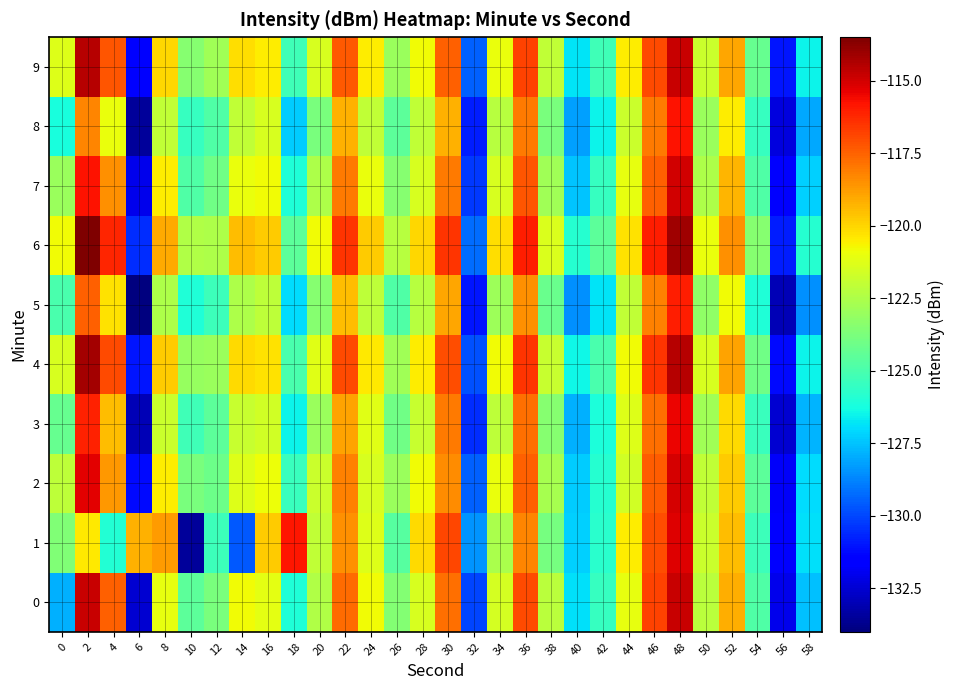

What is the maximum value shown in the chart?

-113.5